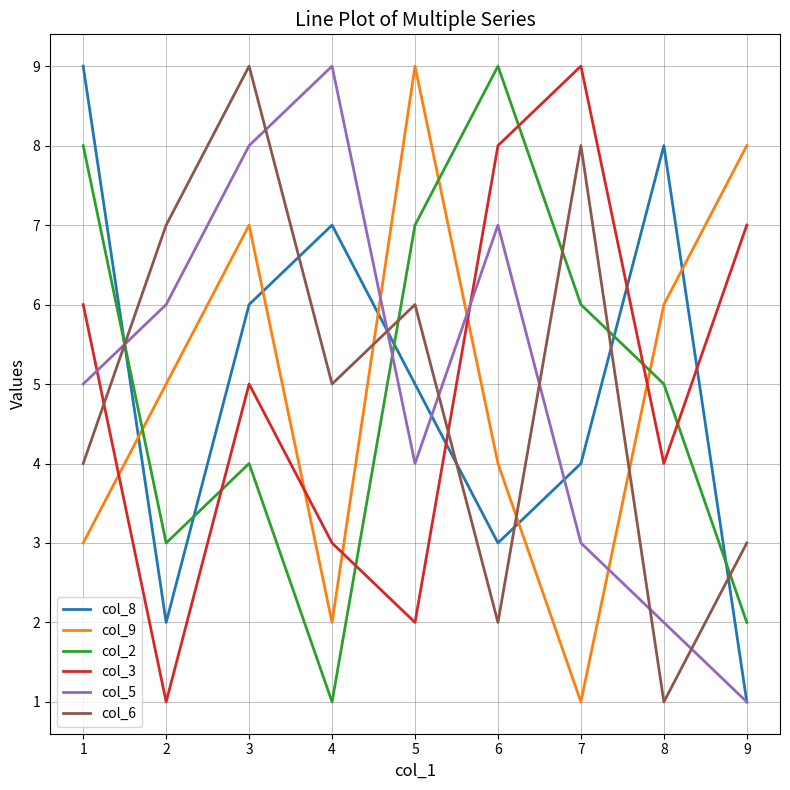

What are all the series names shown in the legend?

col_8, col_9, col_2, col_3, col_5, col_6